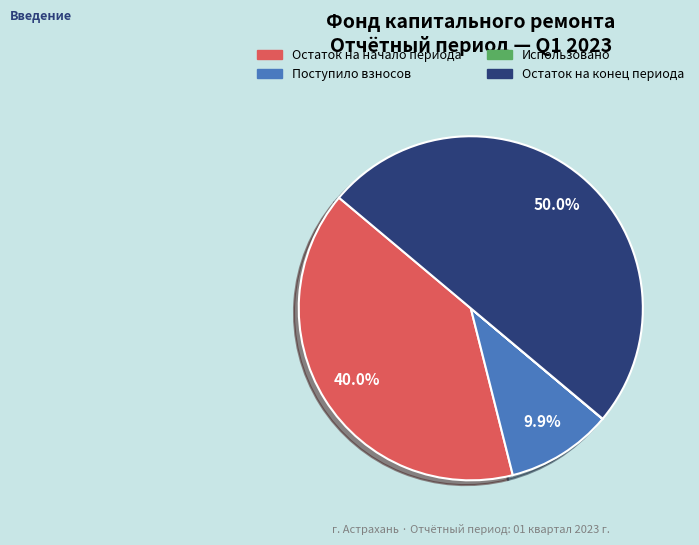

What percentage is NOT represented by Остаток на начало периода?

60.0%